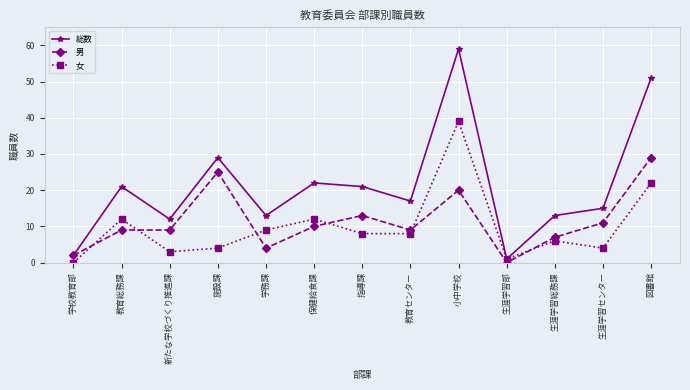

What is the difference between the highest and lowest values at 生涯学習総務課?

7